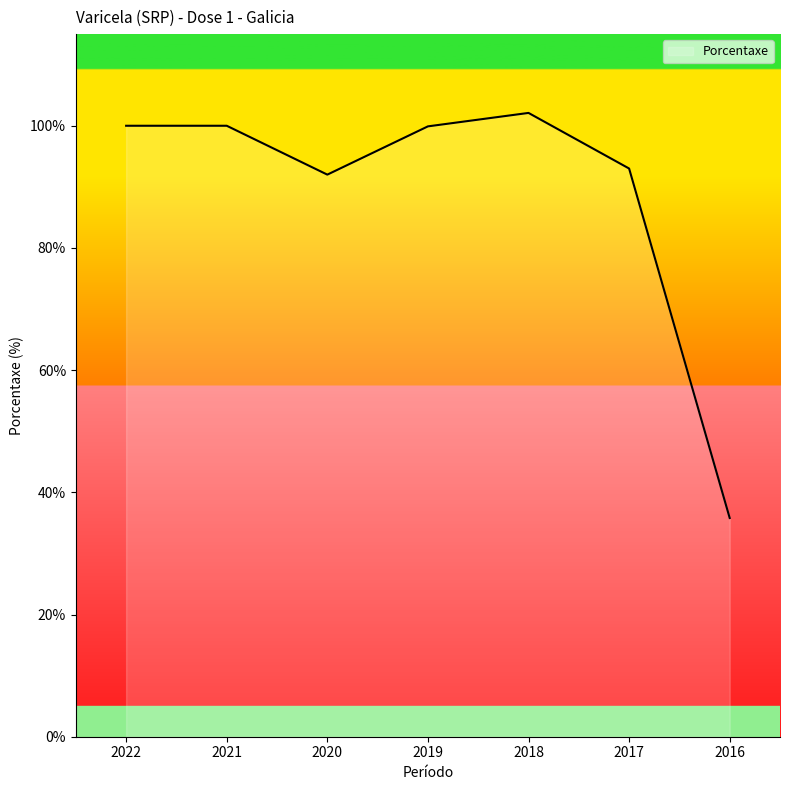

Which has a higher value, 2016 or 2021?

2021